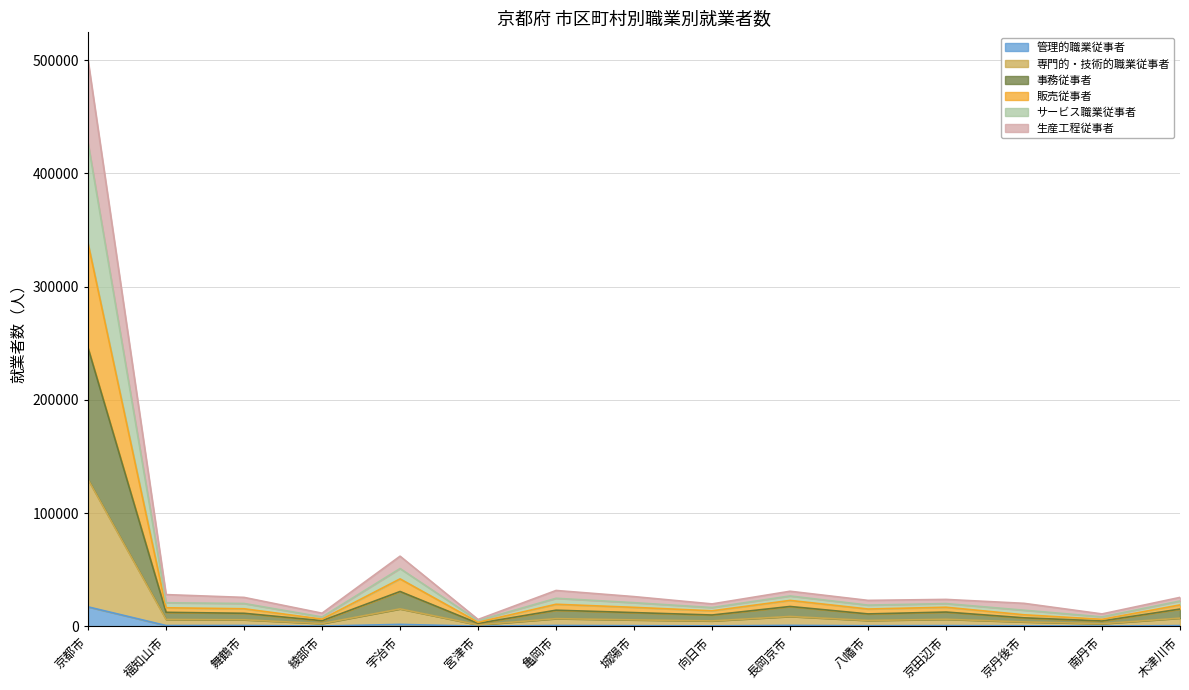

At which label does 管理的職業従事者 reach its peak?

京都市